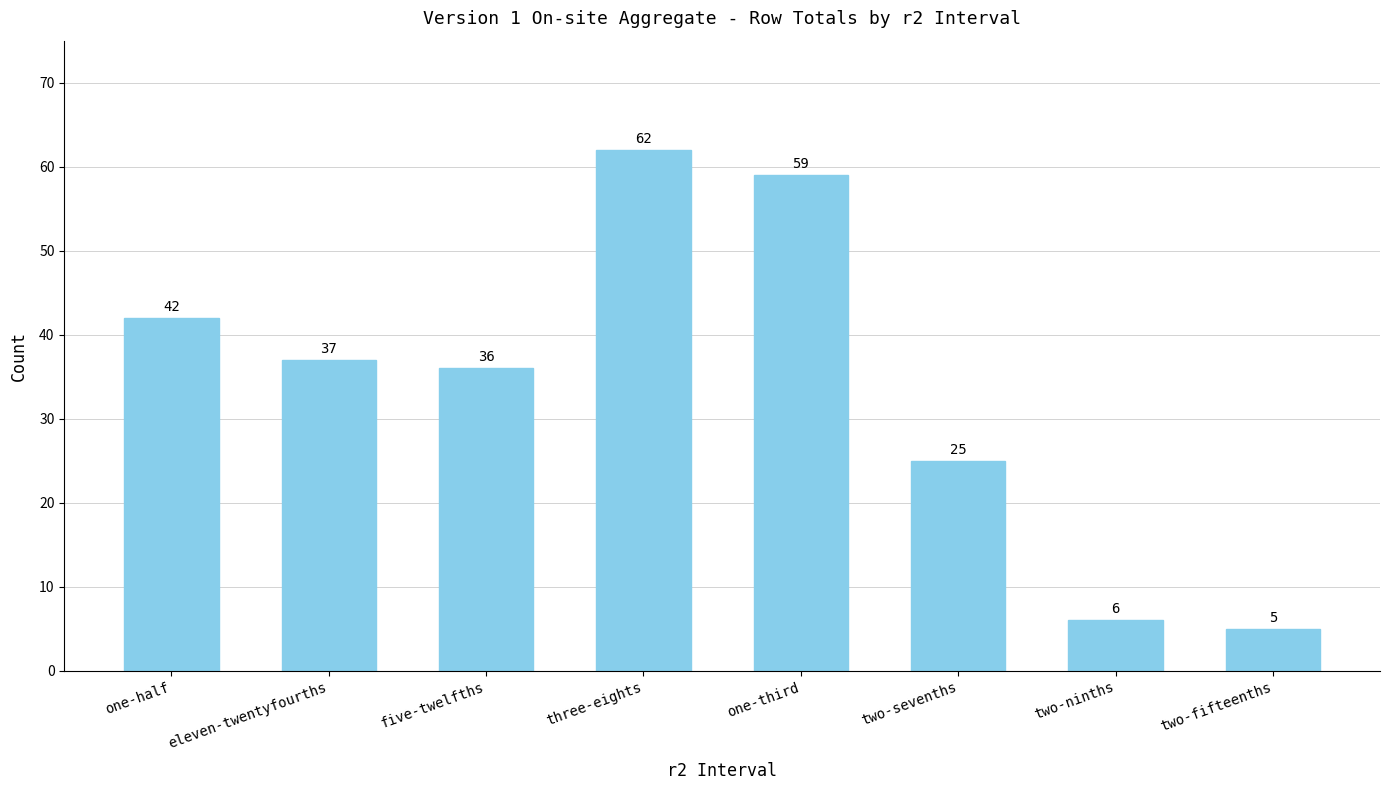

Which category has the highest value across all series?

three-eights